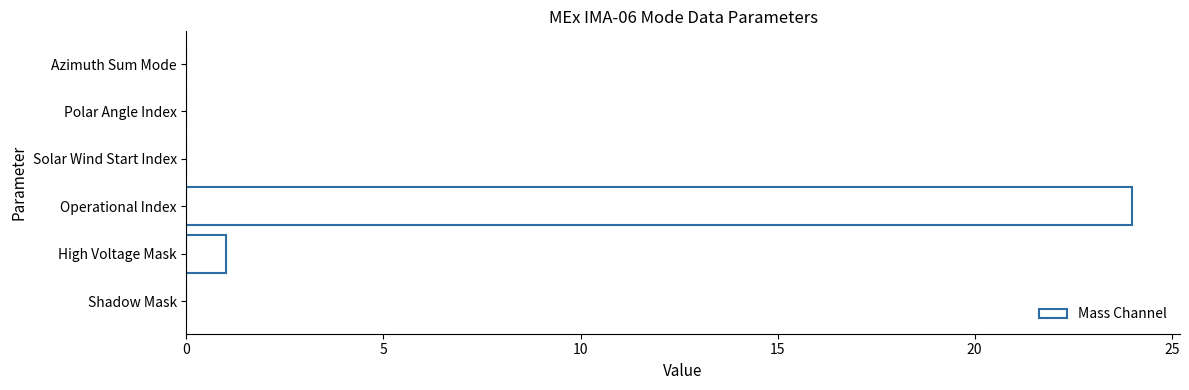

What is the change in value from Operational Index to Azimuth Sum Mode?

-24